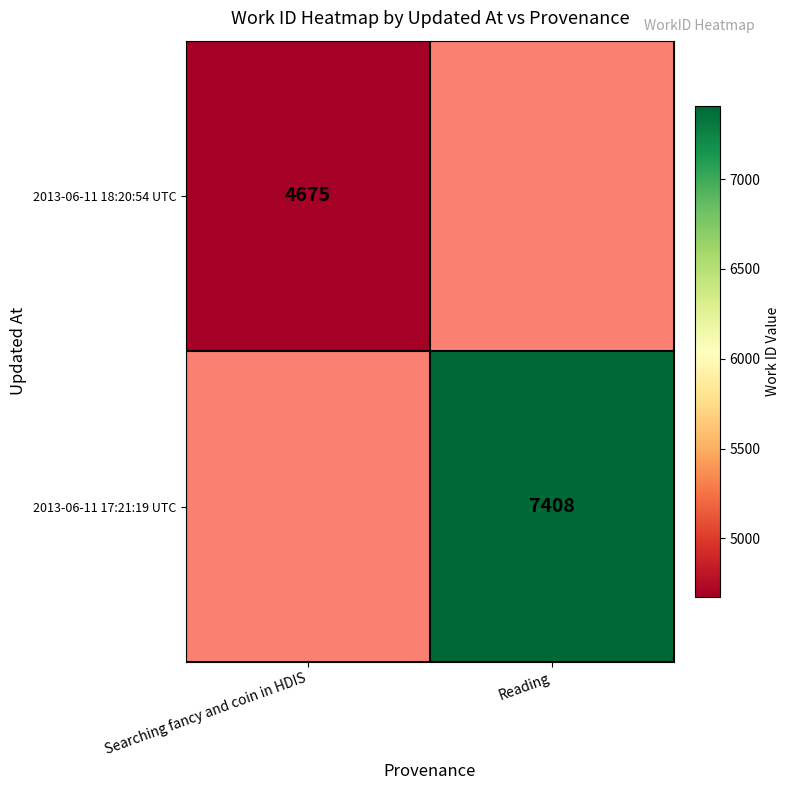

The value of 2013-06-11 18:20:54 UTC at Searching fancy and coin in HDIS is 6351. True or false?

False